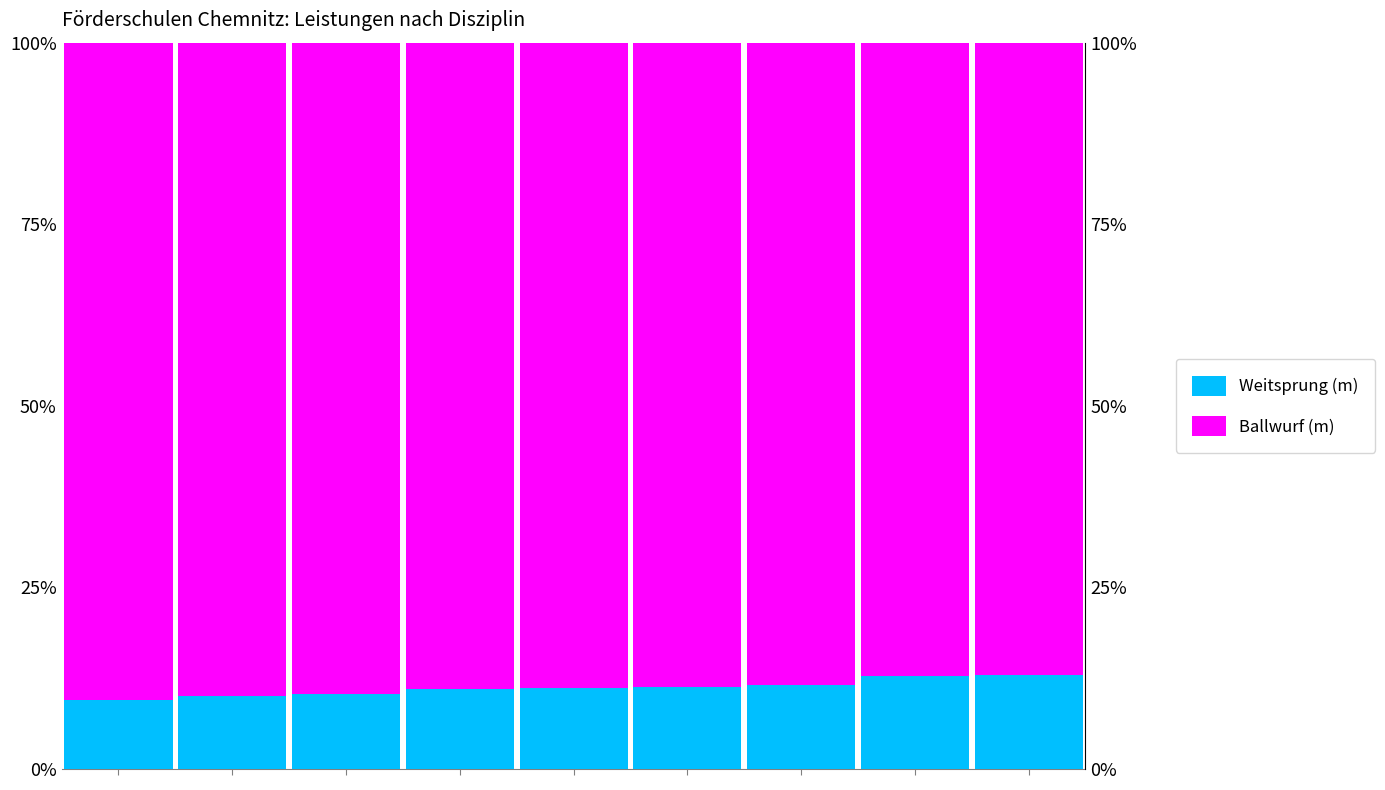

Which series has the widest spread of values?

Weitsprung (m)